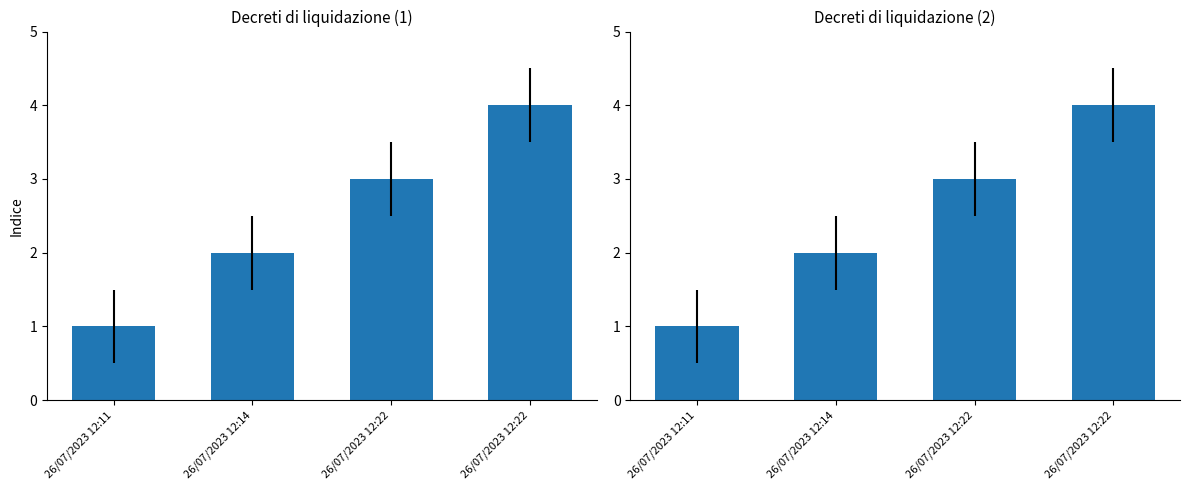

List the labels in order of value, smallest first.

26/07/2023 12:11, 26/07/2023 12:14, 26/07/2023 12:22, 26/07/2023 12:22